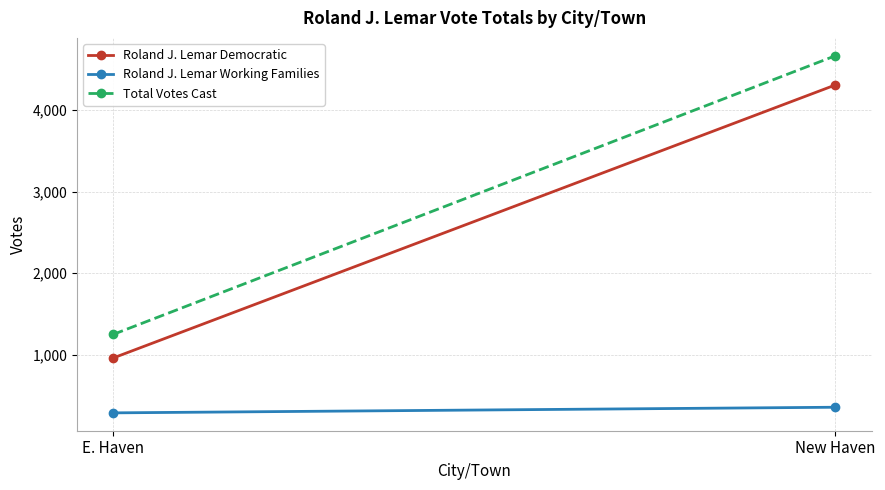

Is it true that Total Votes Cast equals 4667 at New Haven?

True